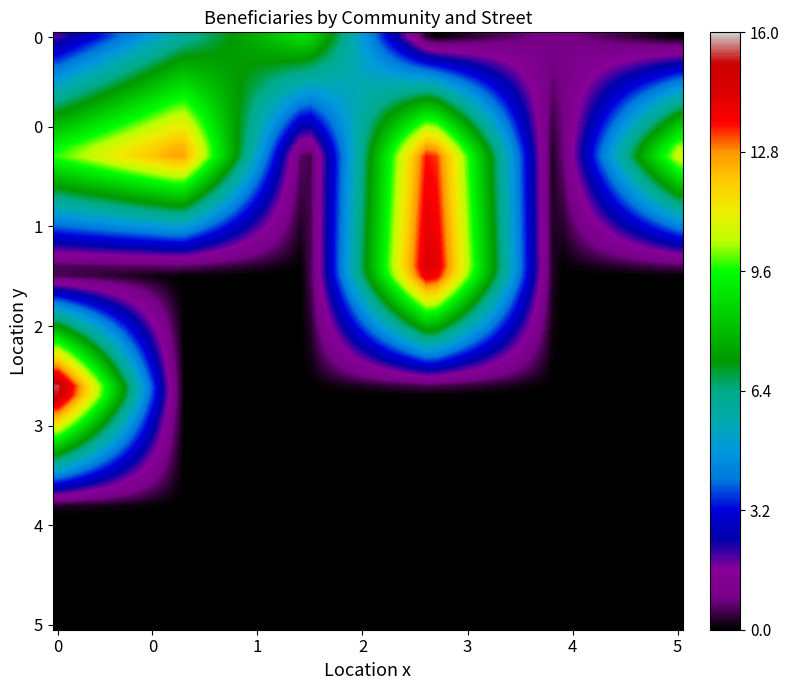

What is the difference between the ԱՐՏԱՎԱԶ values at 2ՓՈՂՈՑ and 10ՓՈՂՈՑ?

5